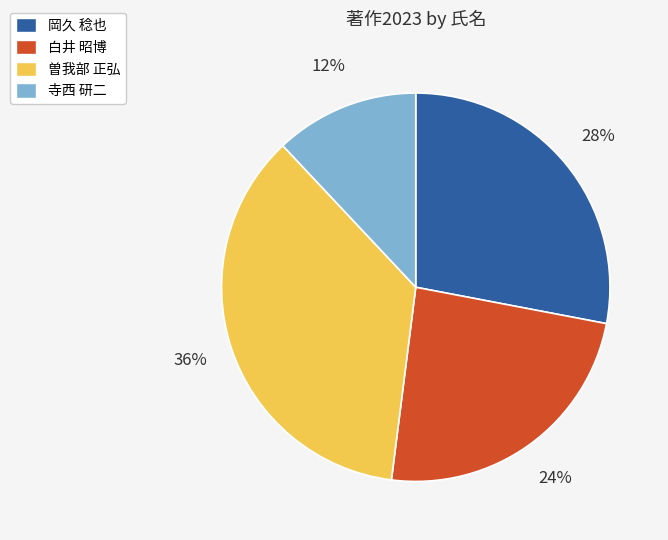

To the nearest percent, what percentage of the pie is 曽我部 正弘?

36%